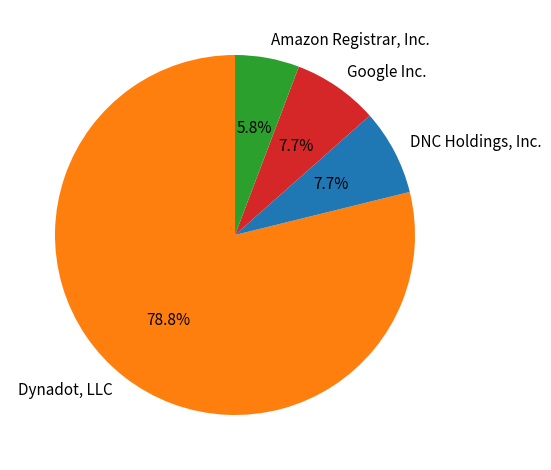

What percentage is the DNC Holdings, Inc. slice, to the nearest percent?

8%